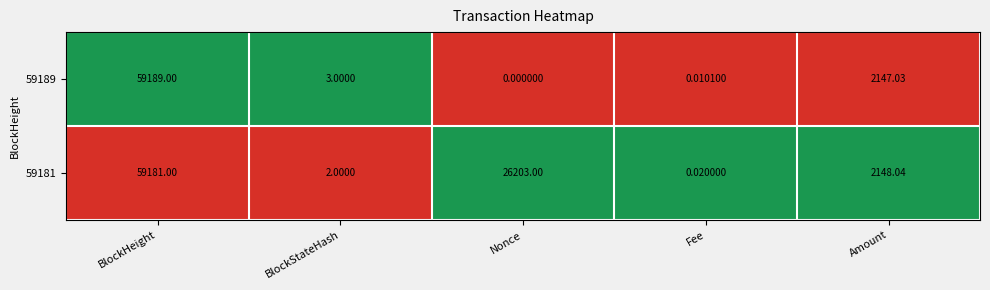

Which category has the lowest value across all series?

Nonce